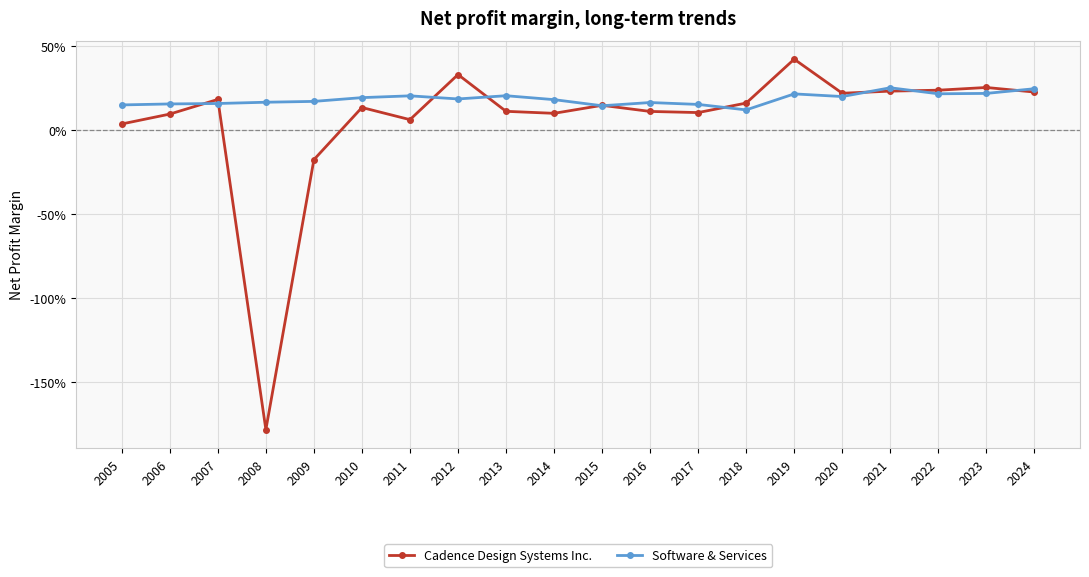

Reading left to right, transcribe all the data shown in this chart.

Cadence Design Systems Inc.: 0.0	0.1	0.2	-1.8	-0.2	0.1	0.1	0.3	0.1	0.1	0.1	0.1	0.1	0.2	0.4	0.2	0.2	0.2	0.3	0.2
Software & Services: 0.2	0.2	0.2	0.2	0.2	0.2	0.2	0.2	0.2	0.2	0.1	0.2	0.2	0.1	0.2	0.2	0.3	0.2	0.2	0.2